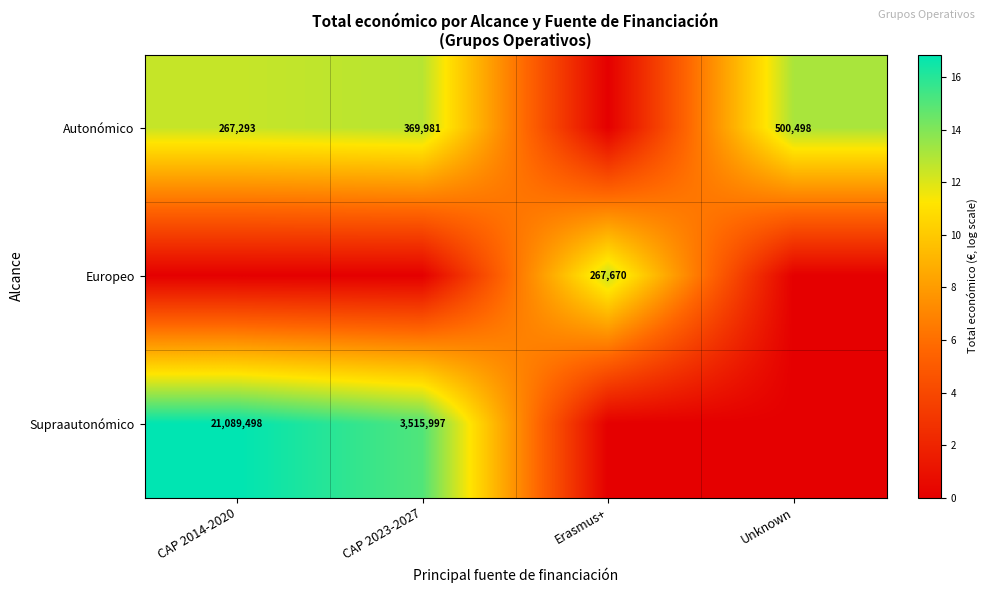

The value of Supraautonómico at CAP 2014-2020 is 21089498. True or false?

True